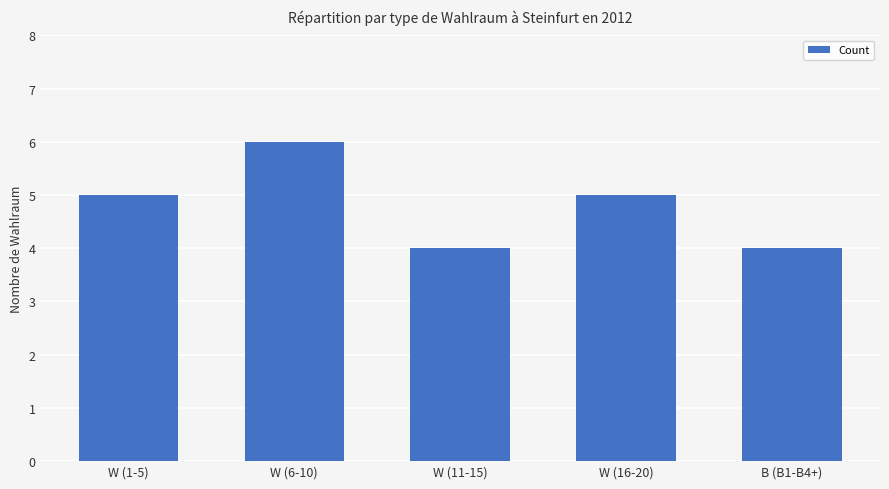

What is the maximum value shown in the chart?

6